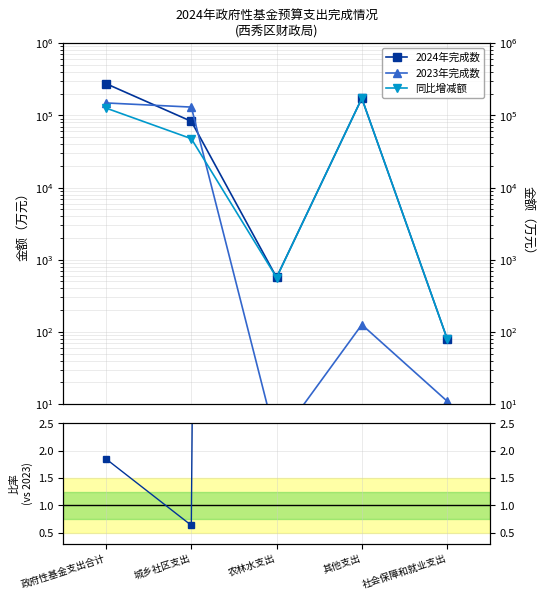

What is the highest value of the 同比增减额 series?

172165.0